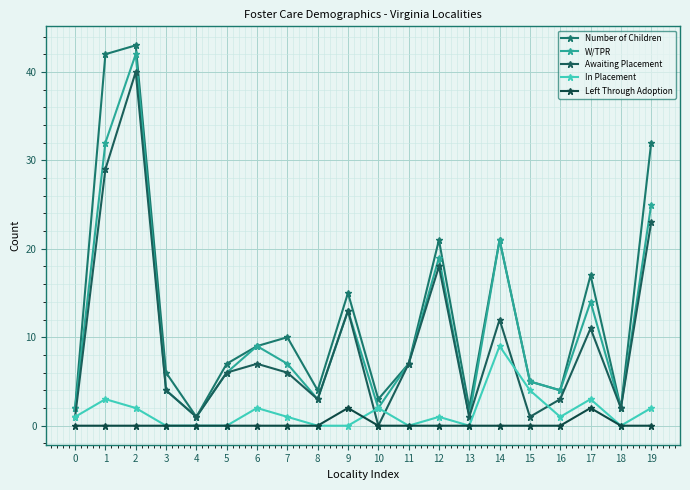

At which label does Awaiting Placement reach its peak?

2